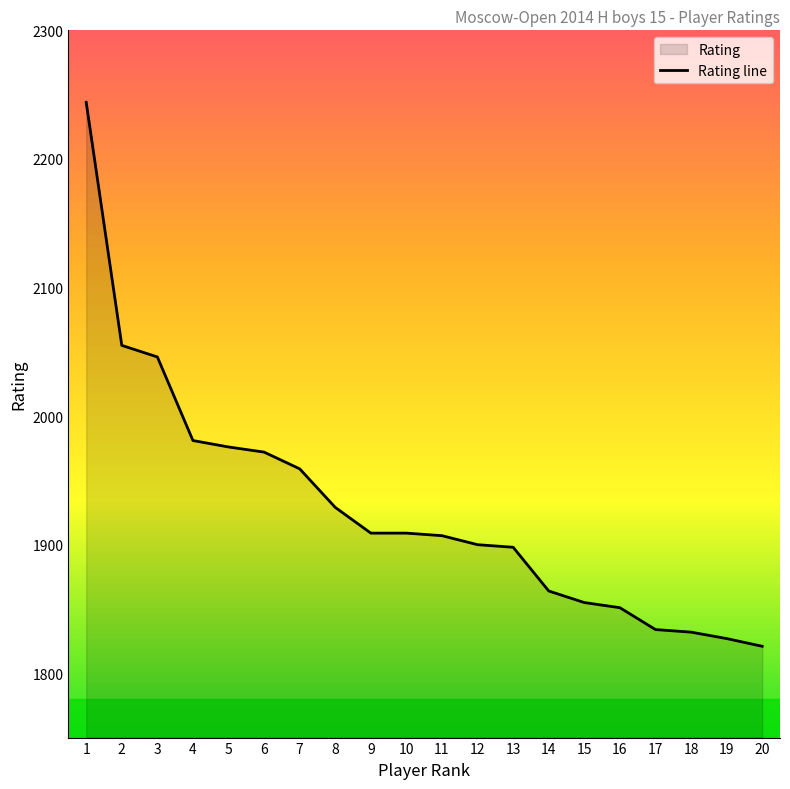

Which category has the lowest value across all series?

20